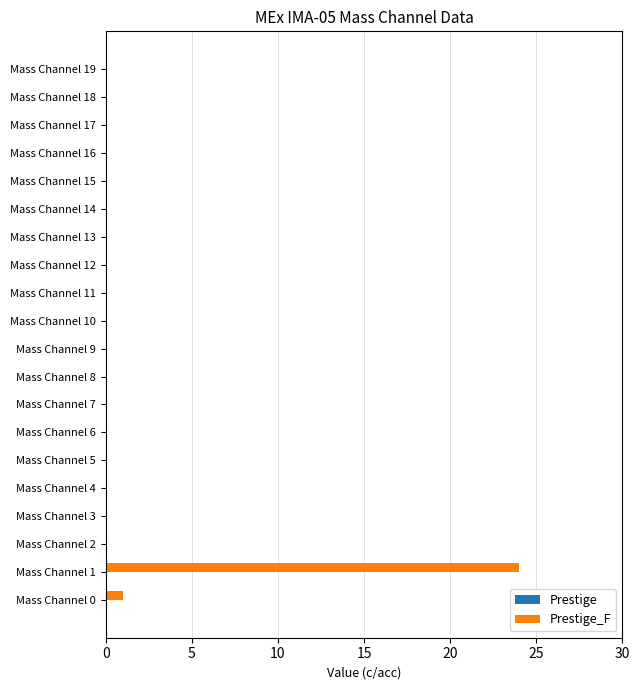

Which has a higher value, Mass Channel 0 or Mass Channel 9?

Mass Channel 0